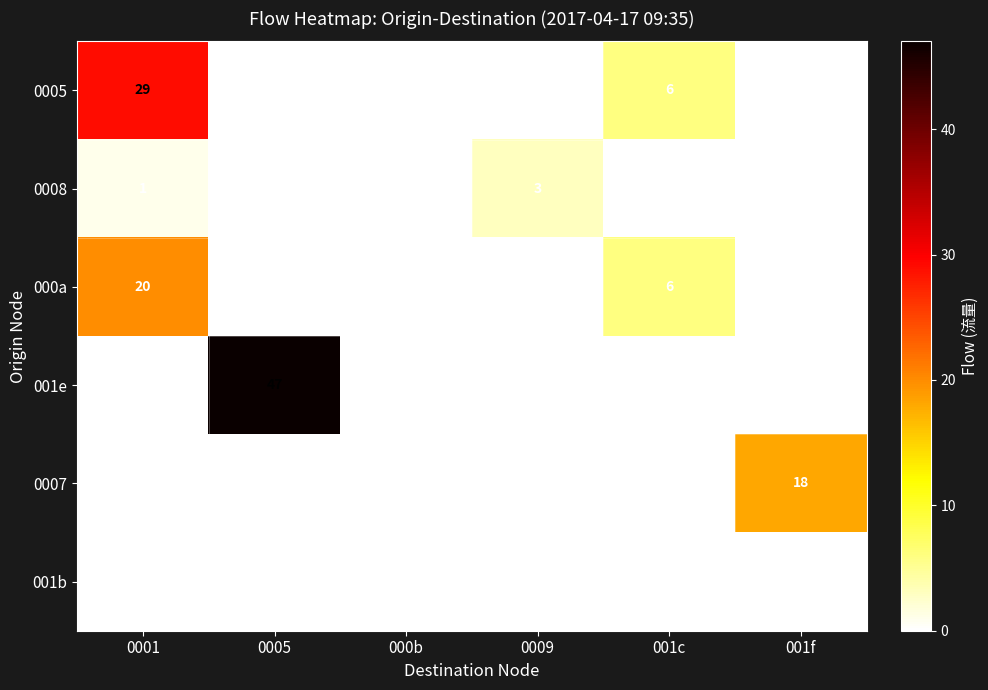

At which category does the chart reach its peak across all series?

0005